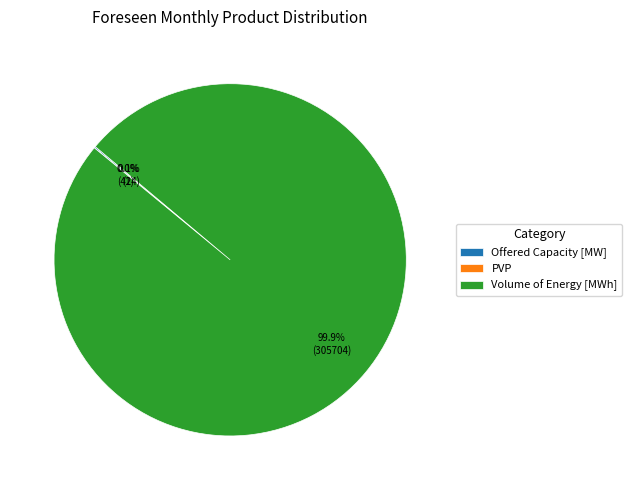

What is the majority slice?

Volume of Energy [MWh]